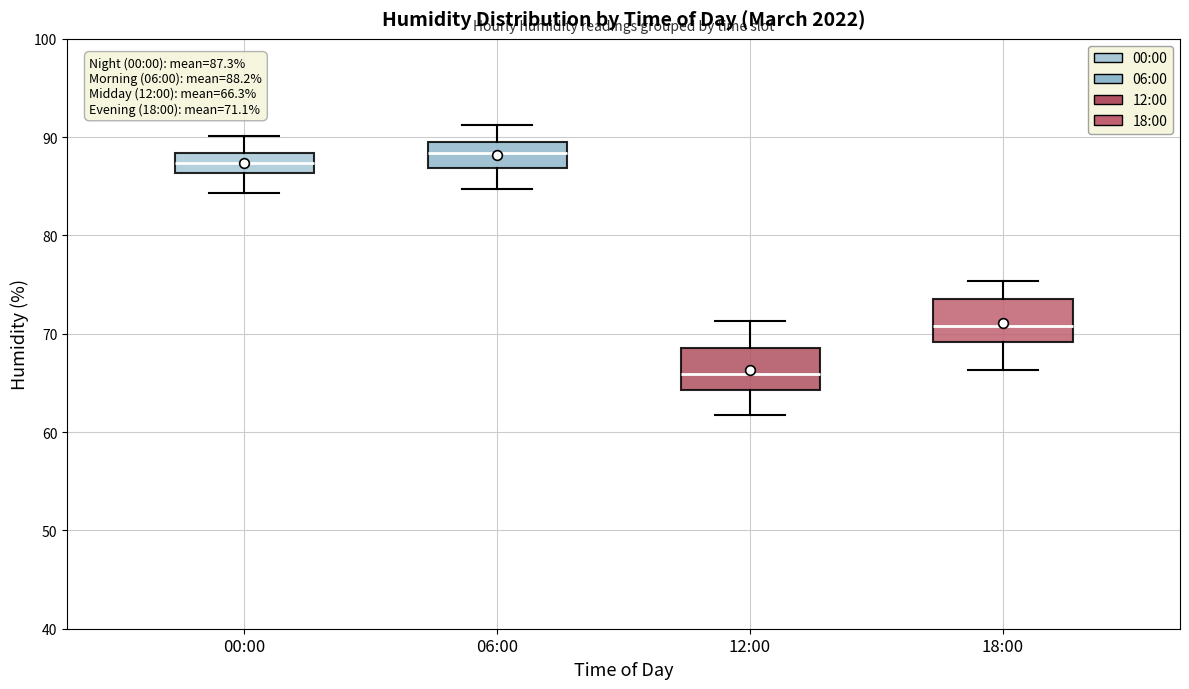

Which box has the lowest median line?

12:00